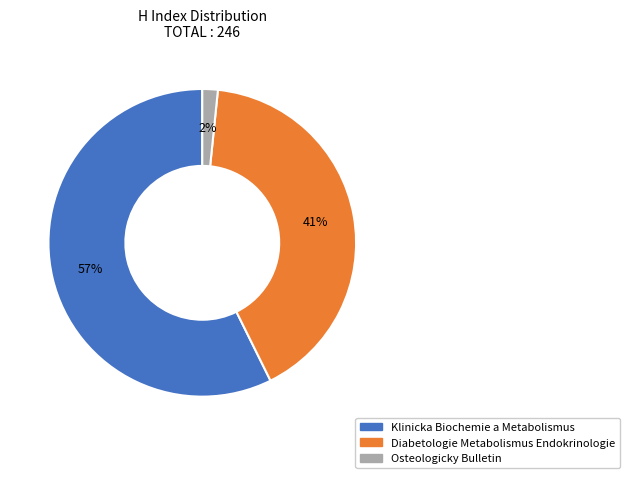

Which category has the smallest portion of the pie?

Osteologicky Bulletin